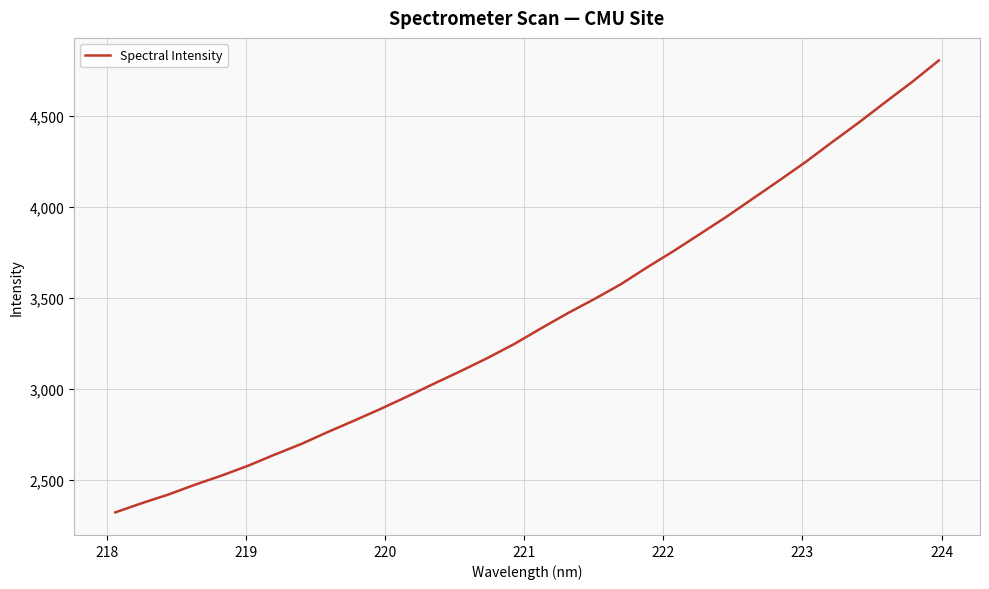

What is the minimum value shown in the chart?

2321.8